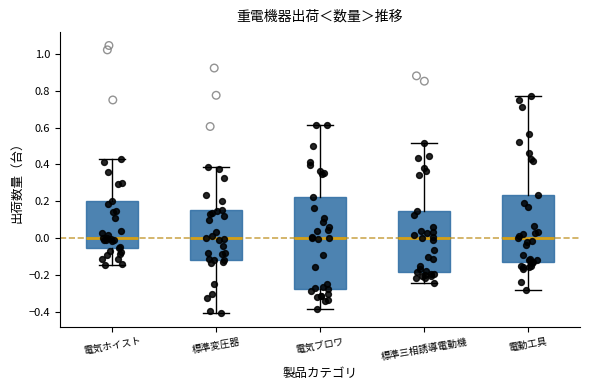

Where does the median line of the box for 電気ブロワ sit on the y-axis? The values are not printed on the chart, so give them approximately, as read against the axis.

0.00